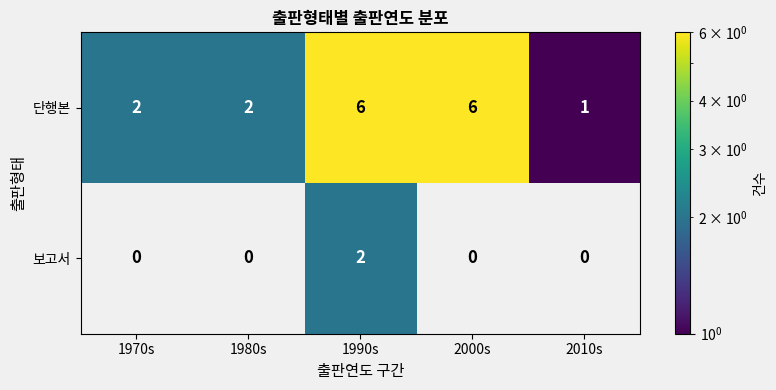

What is the greatest value displayed?

6